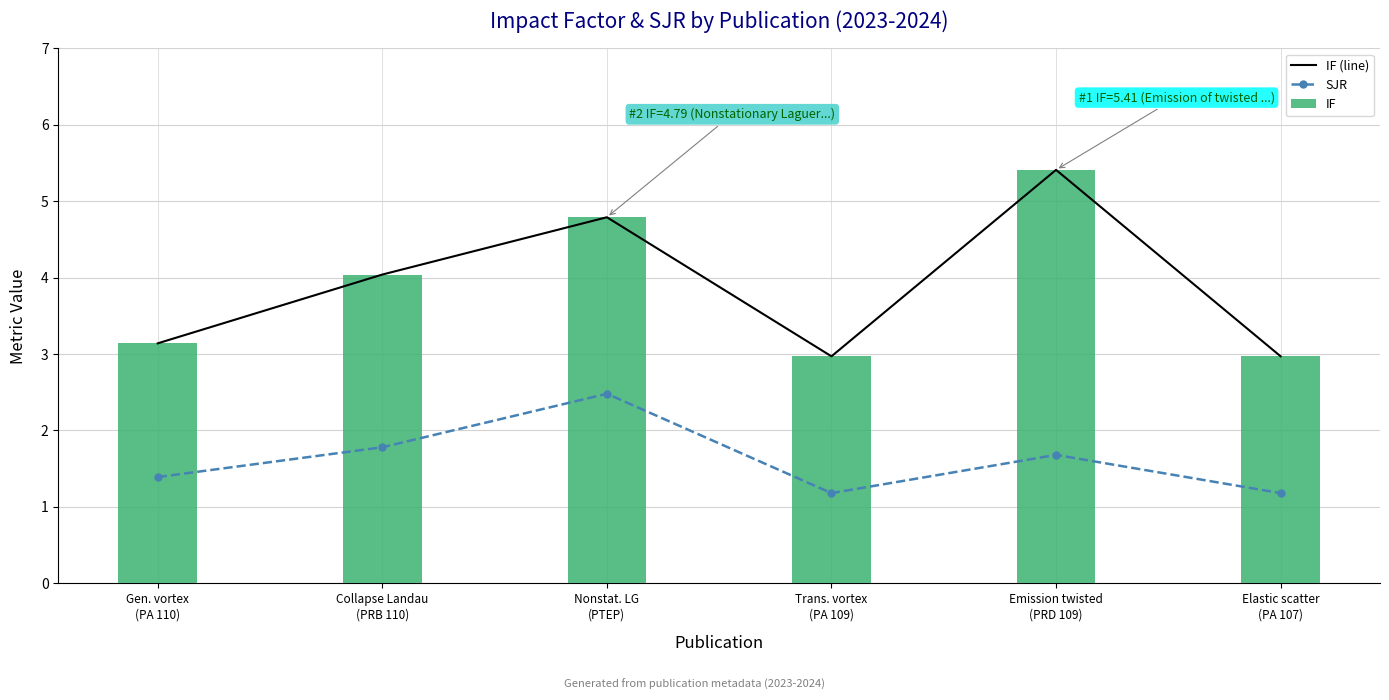

Which category has the highest value in the SJR series?

Nonstat. LG
(PTEP)